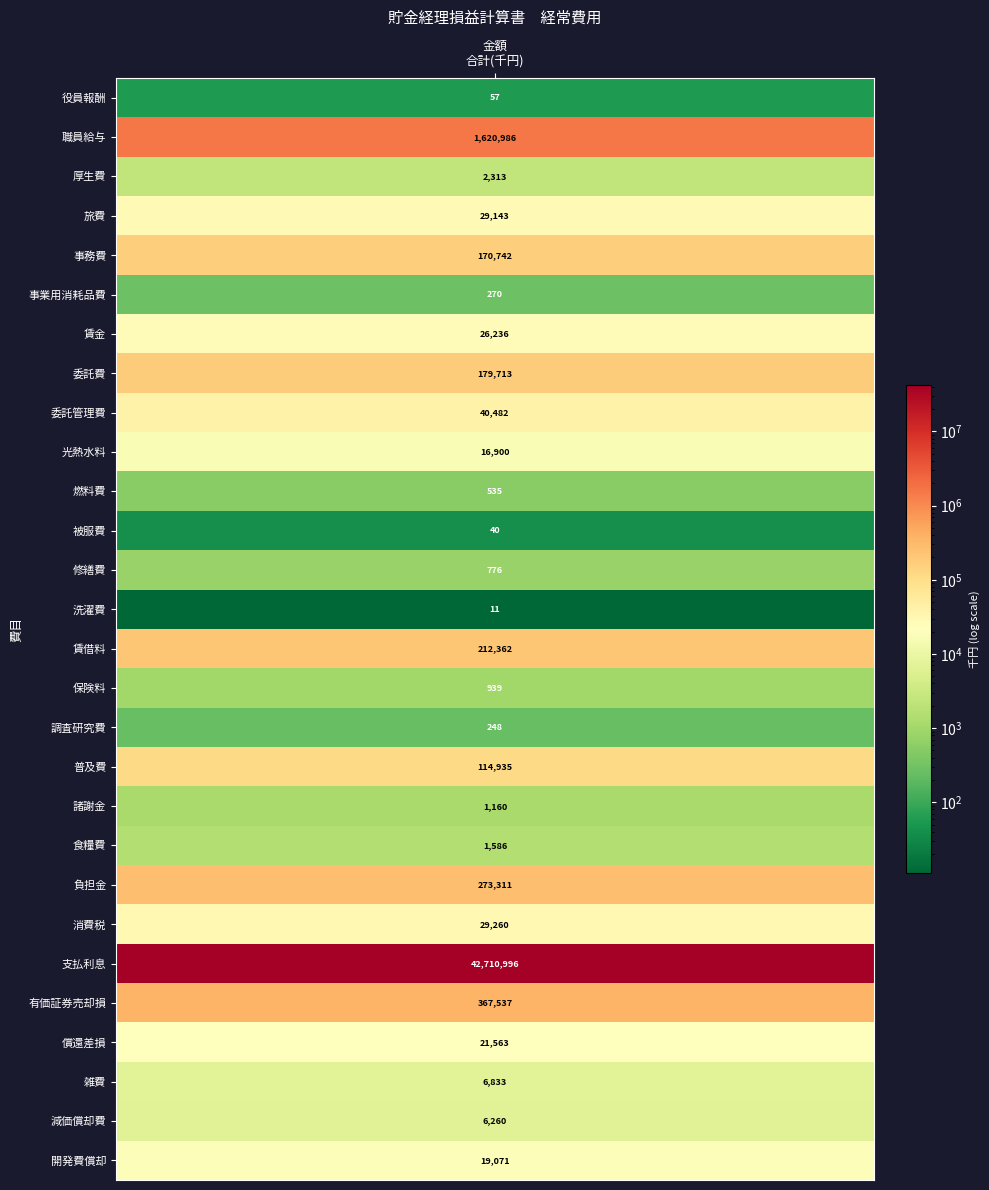

Between 厚生費 and 雑費, which is larger?

雑費